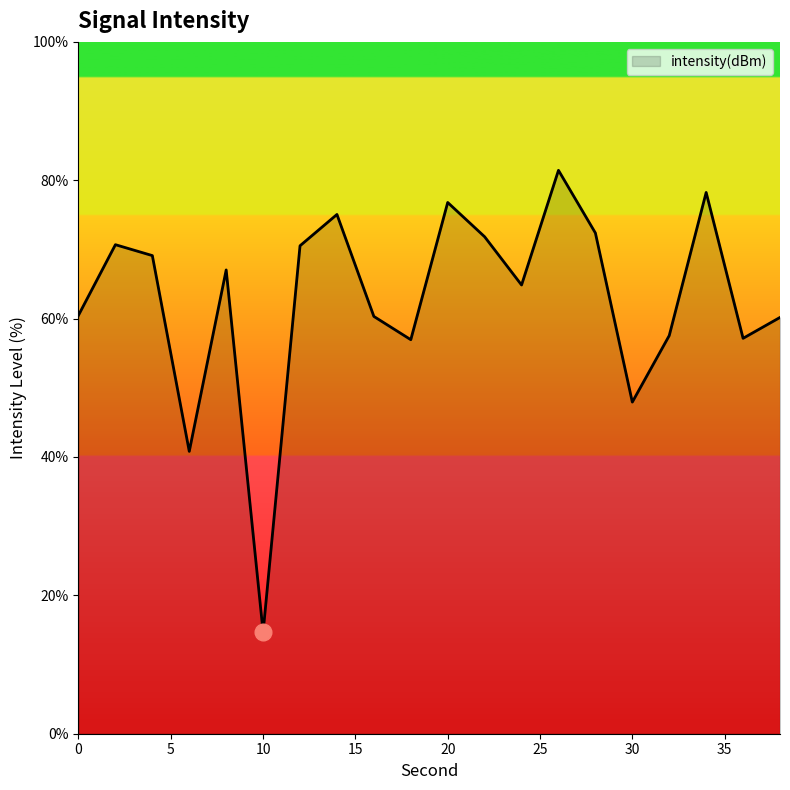

What is the difference between the maximum and minimum values?

66.8